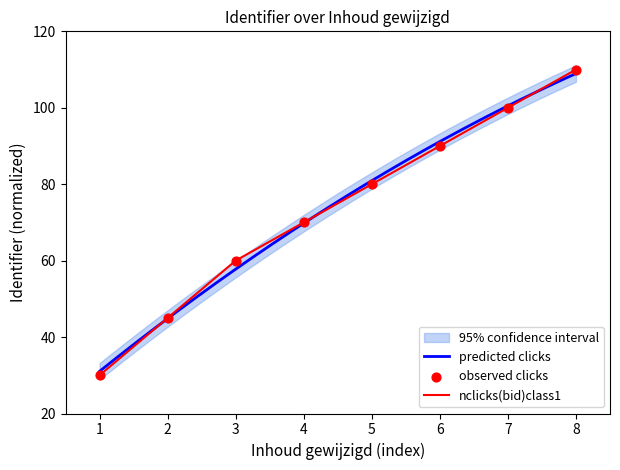

What is the minimum value for nclicks(bid)class1?

30